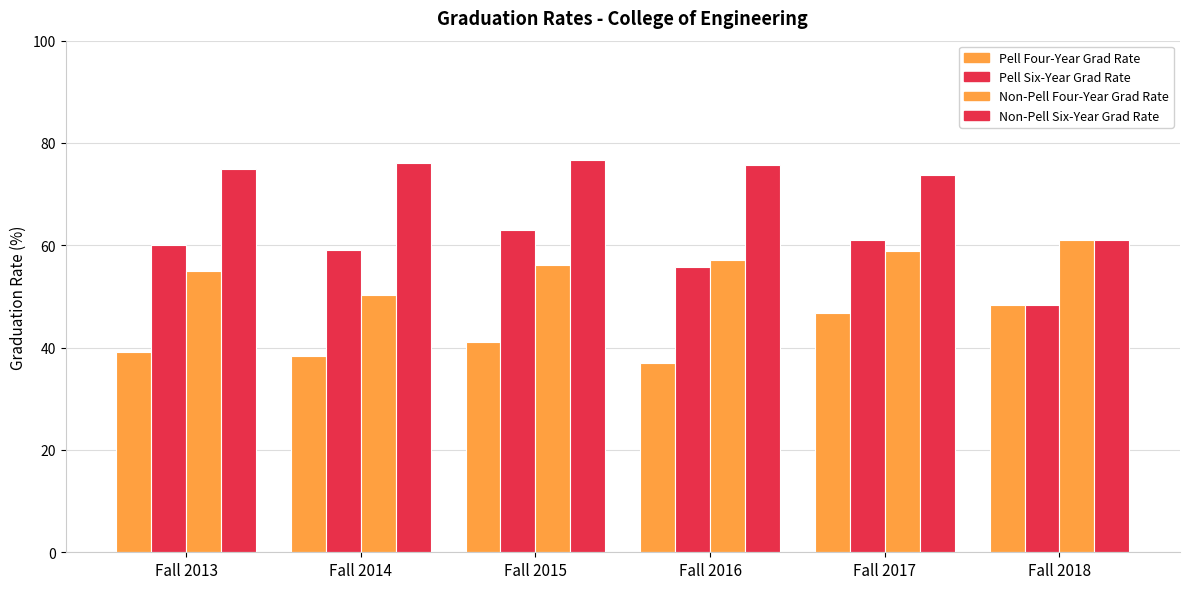

How many groups of bars are there?

6